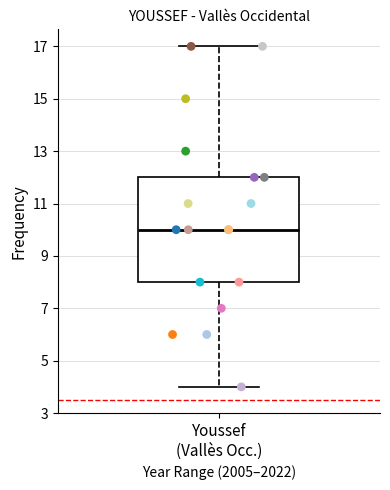

Transcribe this box plot: give where the median line is, the range the box spans, and where the two whiskers end, as read against the y-axis. The values are not printed on the chart, so give them approximately, as read against the axis.

median 10, box 8 to 12, whiskers 4 to 17